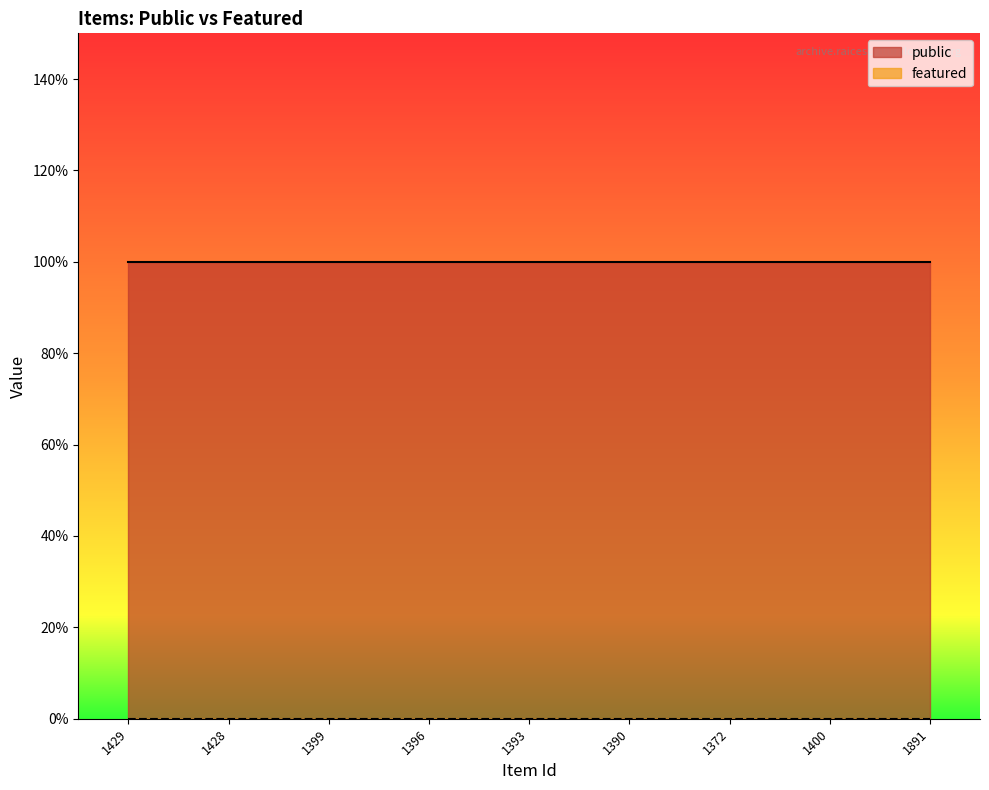

True or false: public and featured intersect in this chart.

False